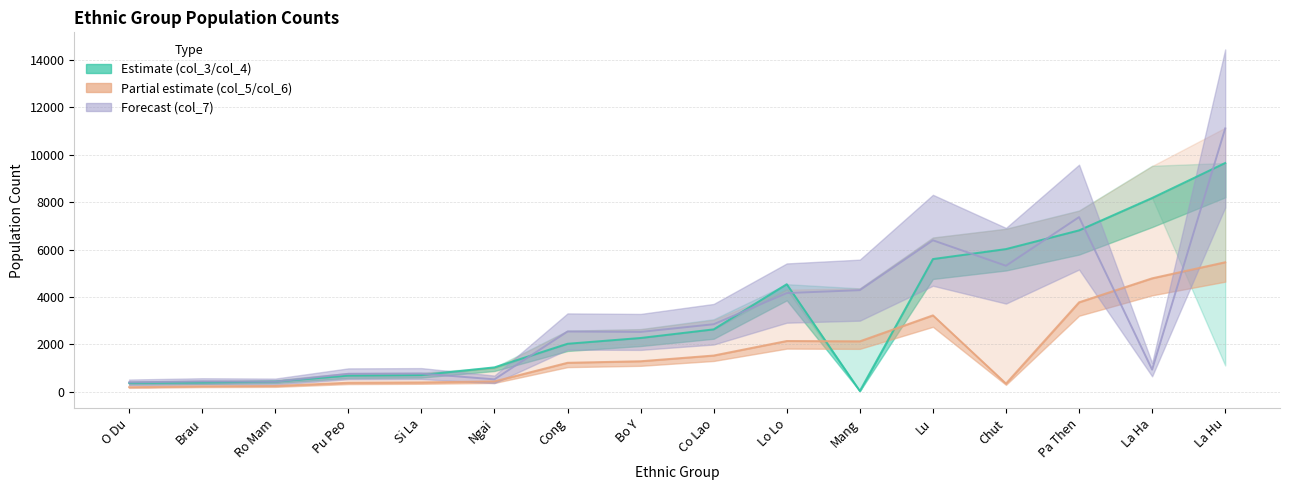

In col_7 (5), how many points are higher than both neighbors (excluding endpoints)?

5